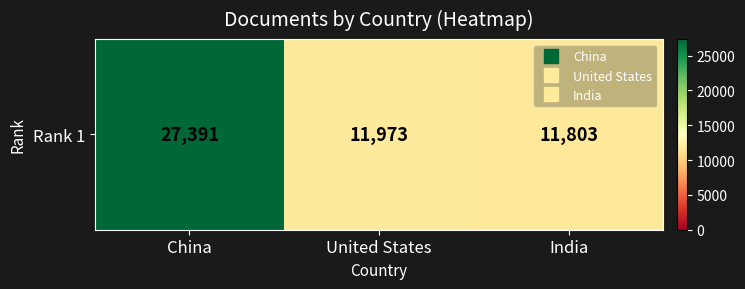

What is the change in value from China to United States?

-15418